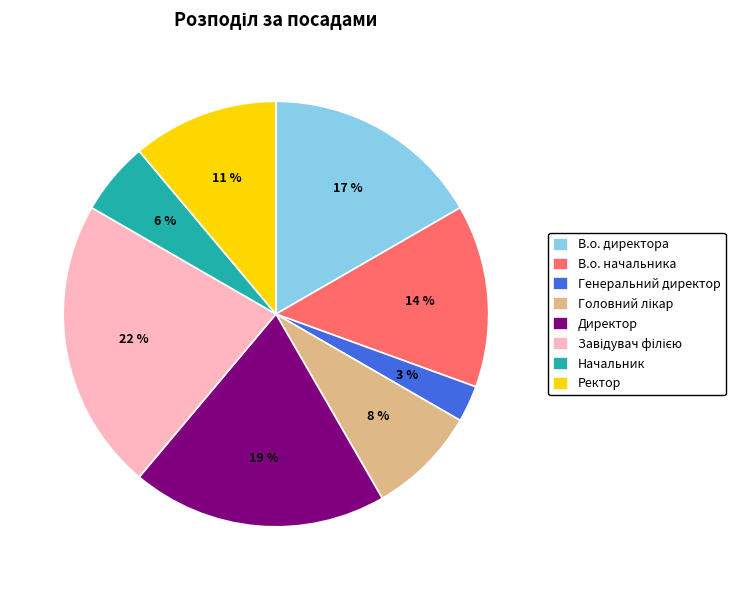

Between Генеральний директор and Начальник, which is larger?

Начальник